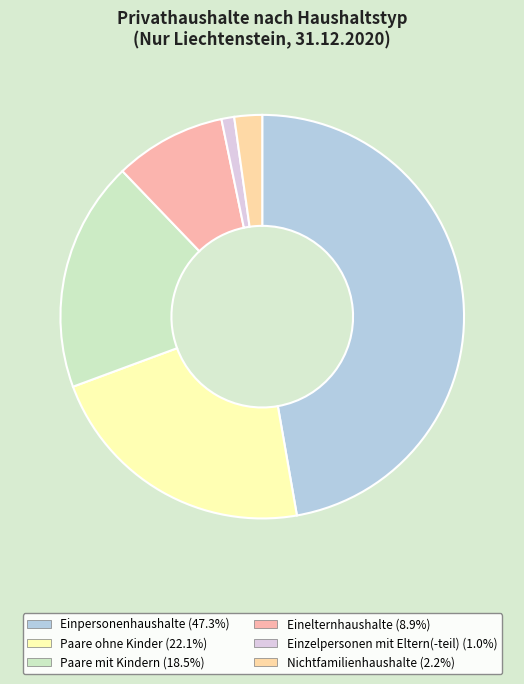

To the nearest percent, what is the difference between the largest and smallest slice percentages?

46%